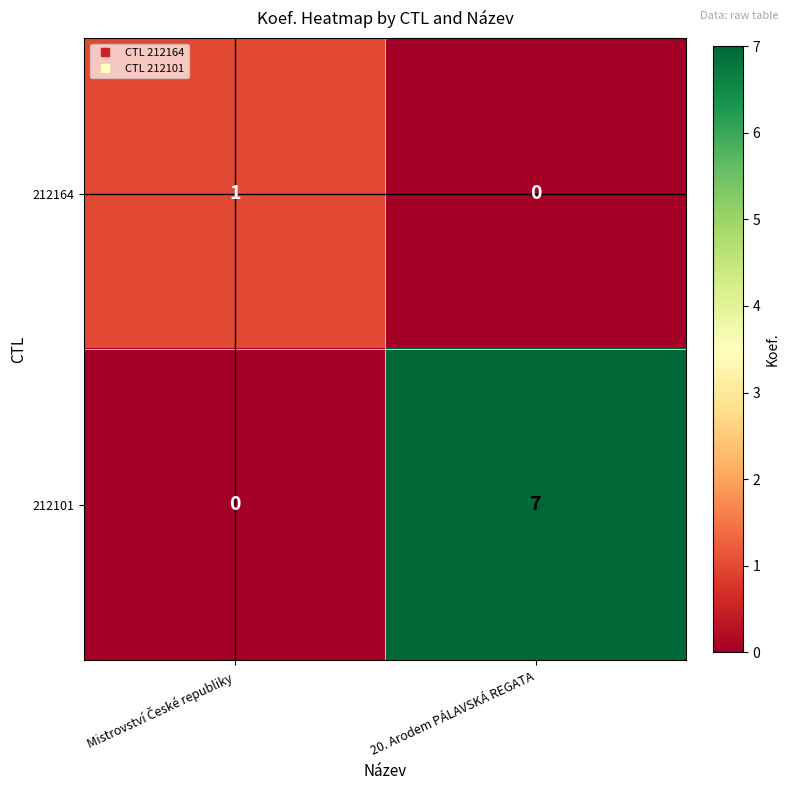

Is it true that 212101 equals 7 at 20. Arodem PÁLAVSKÁ REGATA?

True